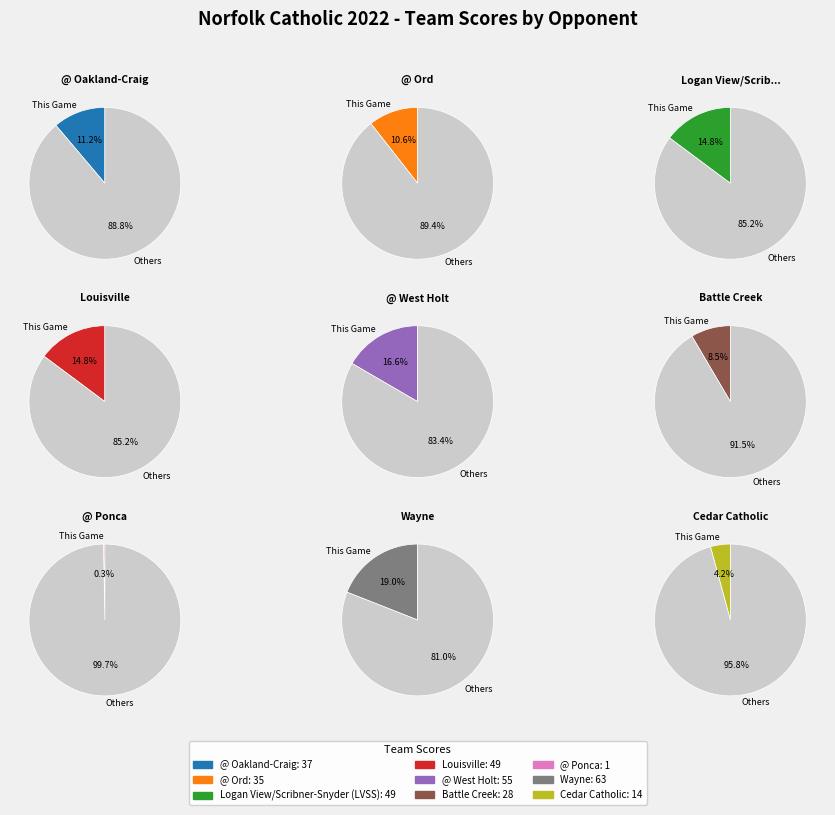

How many slices are in this pie chart?

9